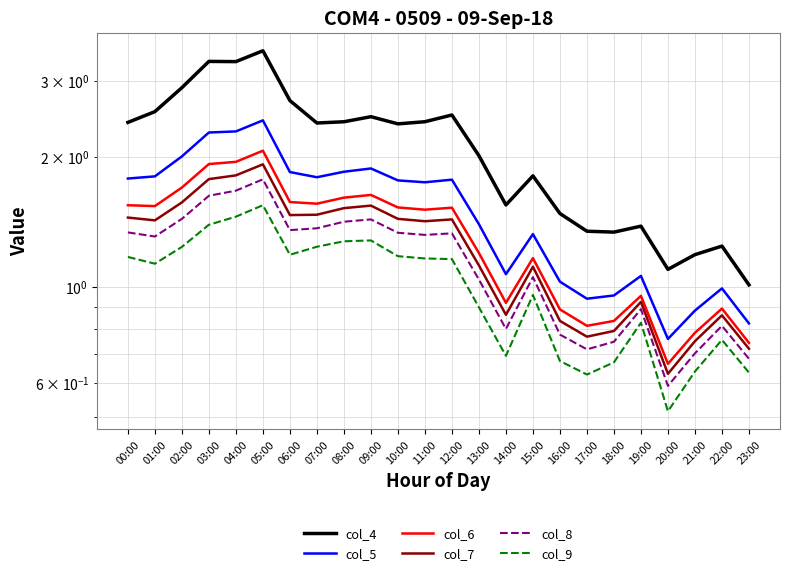

True or false: col_9 and col_5 intersect in this chart.

False